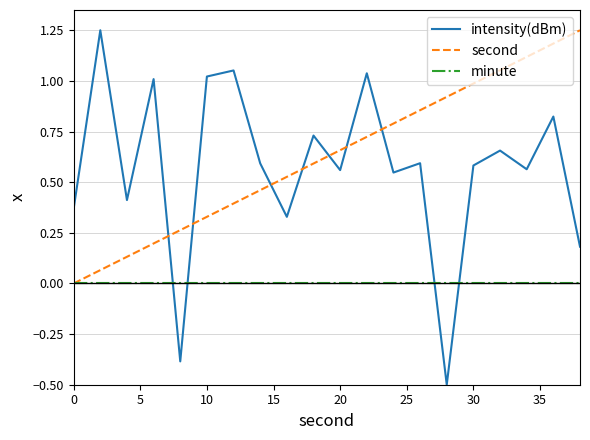

Which series has the largest range (max minus min)?

intensity(dBm)